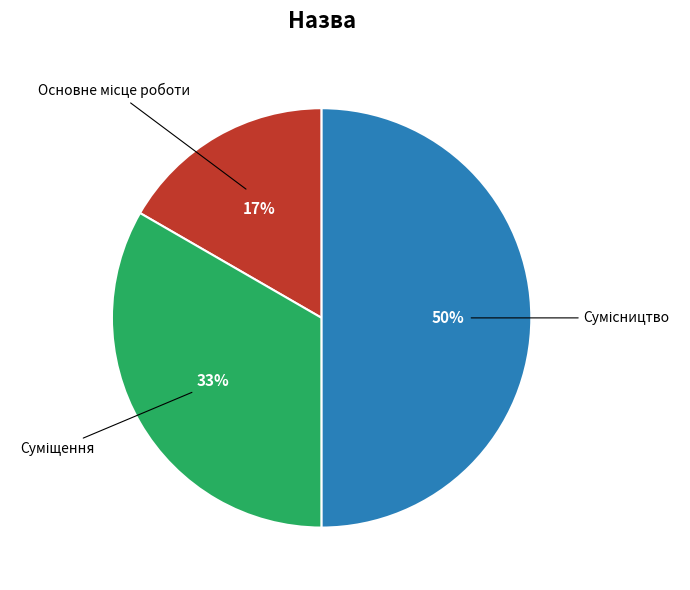

How many segments does this pie chart have?

3